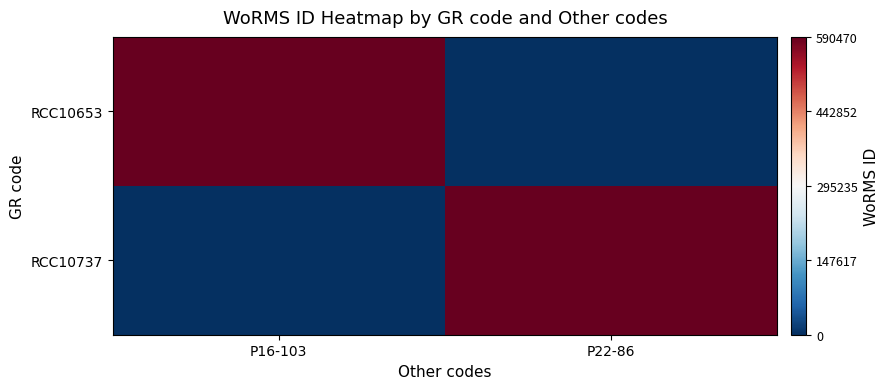

Reading left to right, extract all data points from this chart.

RCC10653: P16-103=295235	P22-86=-295235
RCC10737: P16-103=-295235	P22-86=295235